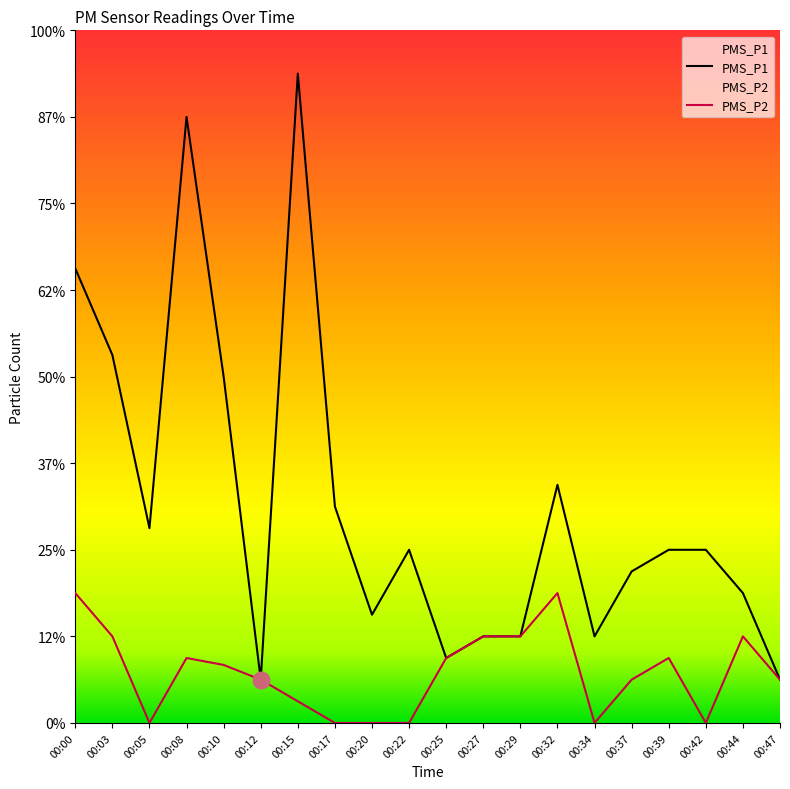

How many data points in PMS_P2 are above 0?

14